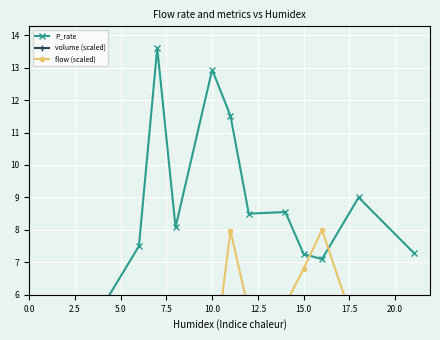

What position from the right is 10.0?

8